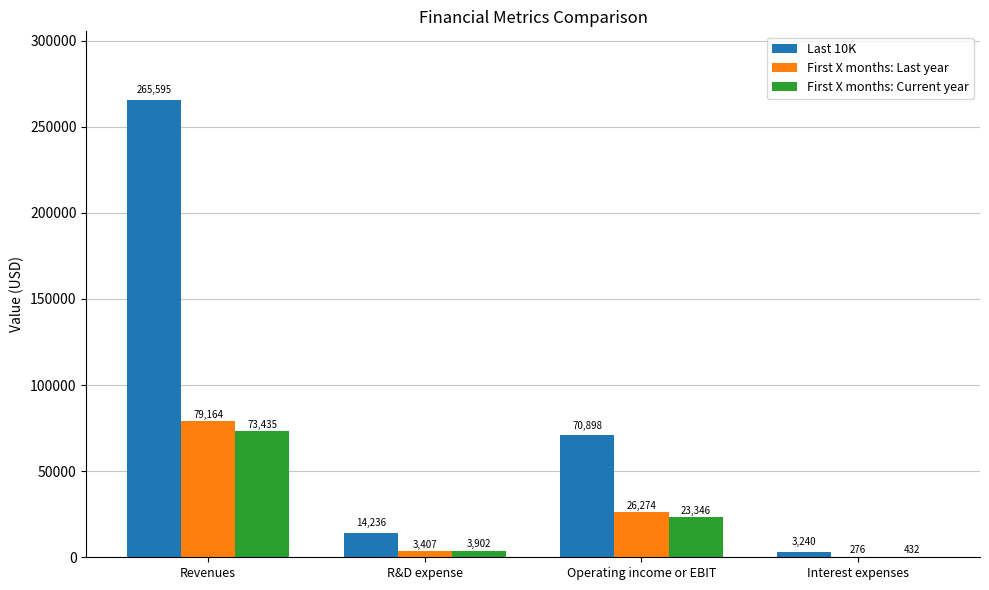

Between R&D expense and Operating income or EBIT, which series saw the biggest shift?

Last 10K